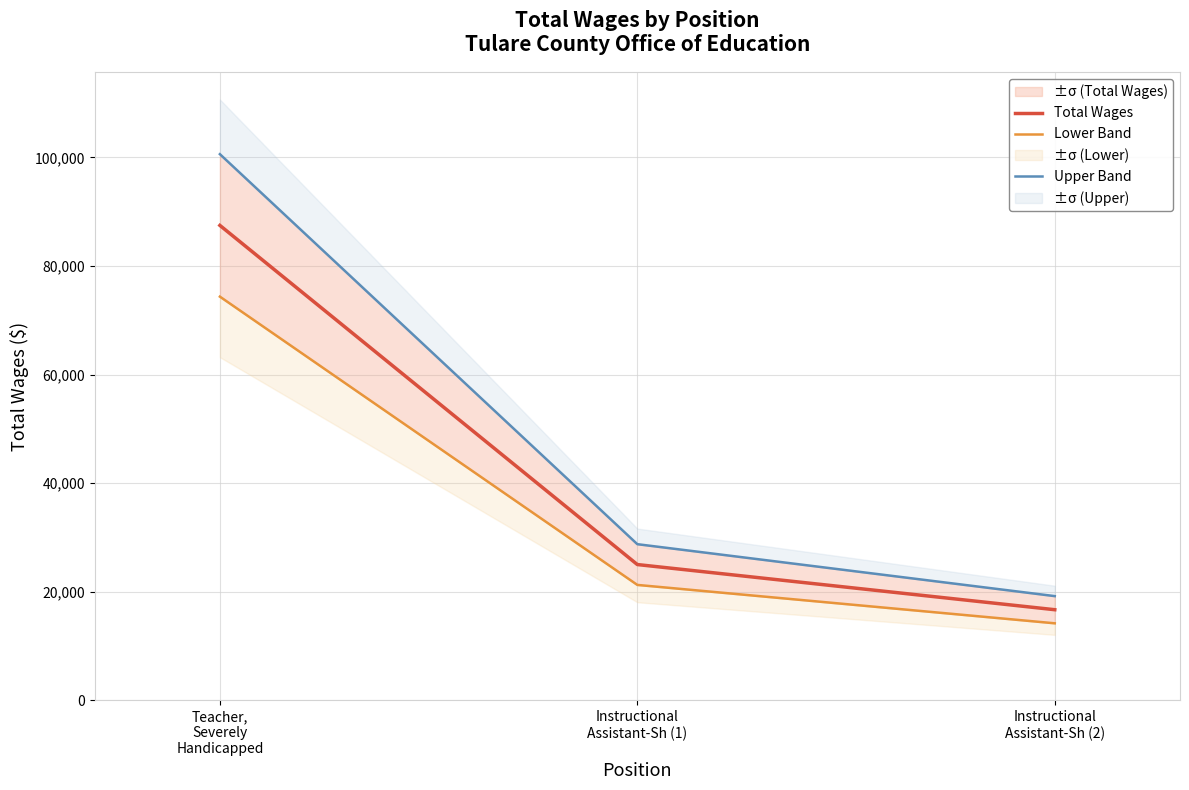

What is the sum of all Lower Band values?

109808.9